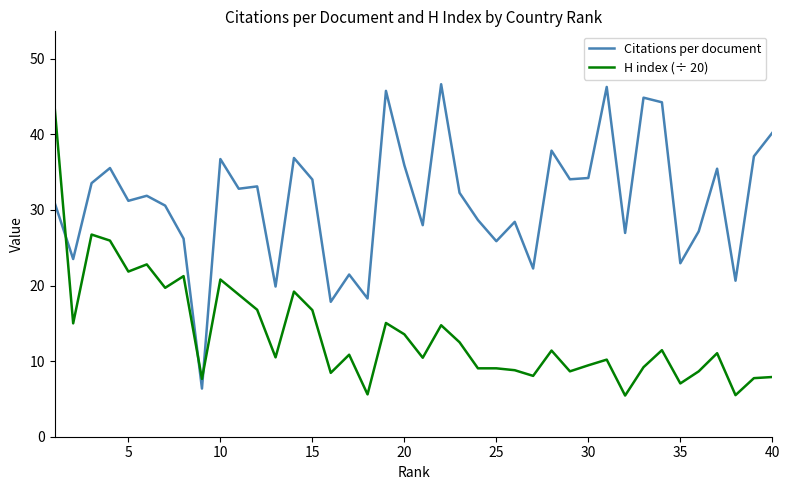

What is the difference between the maximum and minimum values in the Citations per document series?

40.3